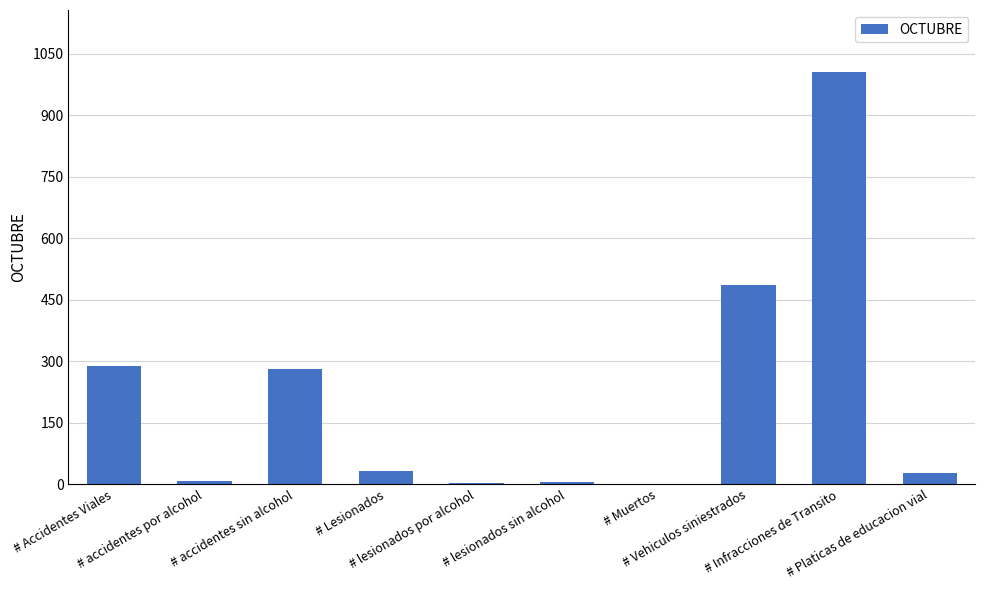

What is the sum of all values?

2136